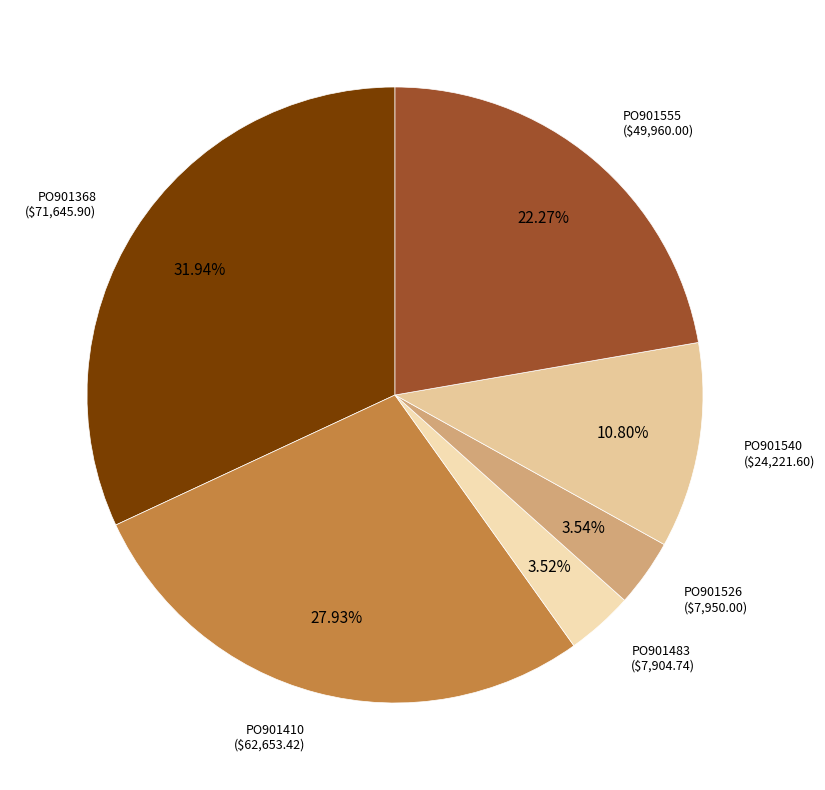

Is there a majority slice in this chart?

No